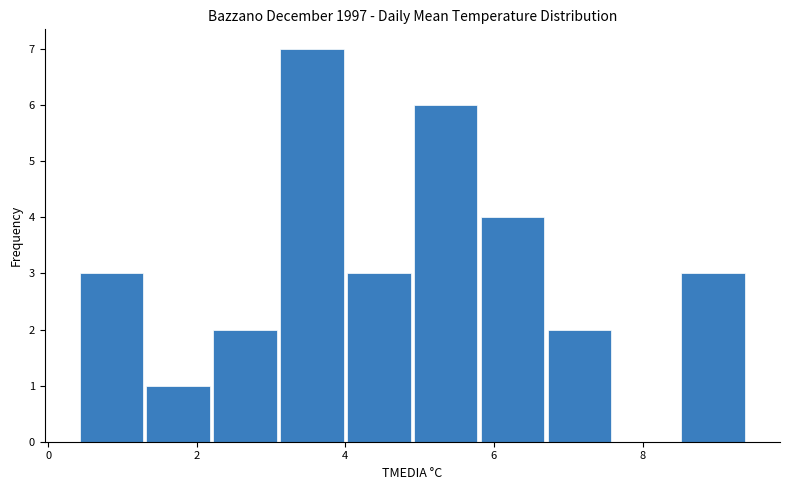

Which range on the x-axis has the tallest bar?

3.1 to 4.0